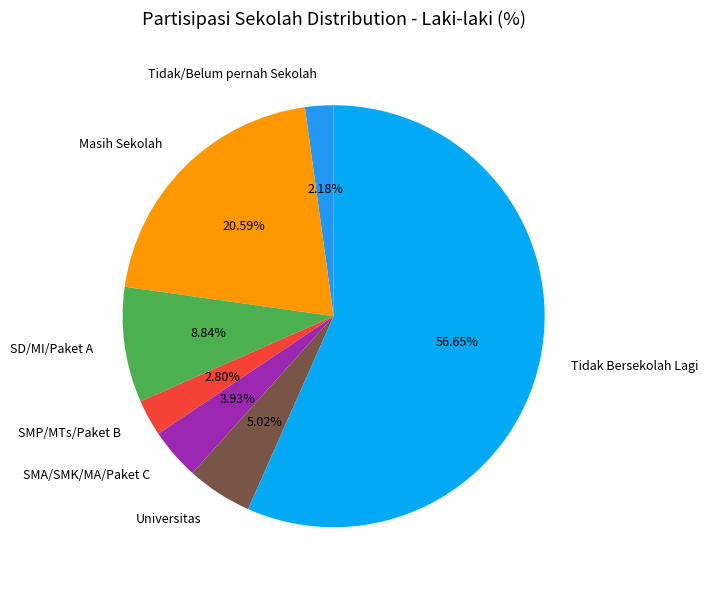

Between SMP/MTs/Paket B and Tidak Bersekolah Lagi, which is larger?

Tidak Bersekolah Lagi